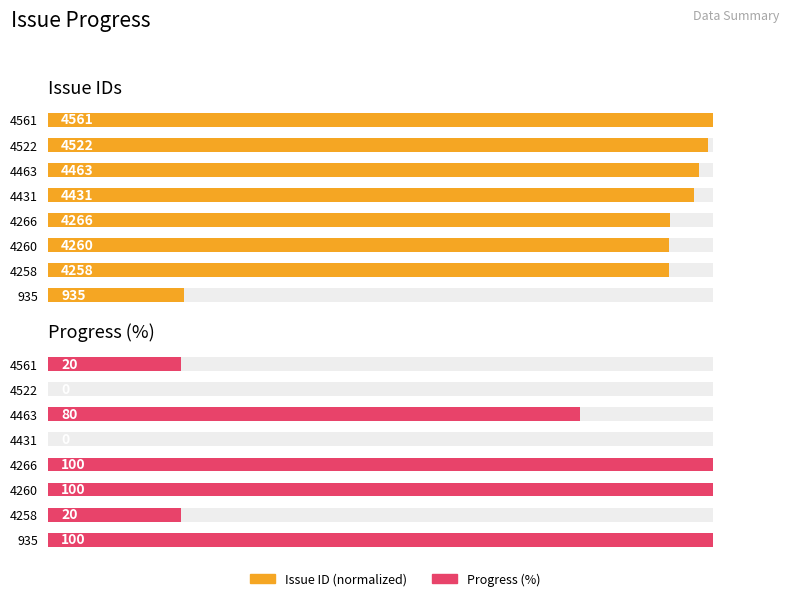

The Progress (%) series shows 139.6 at 4260. True or false?

False